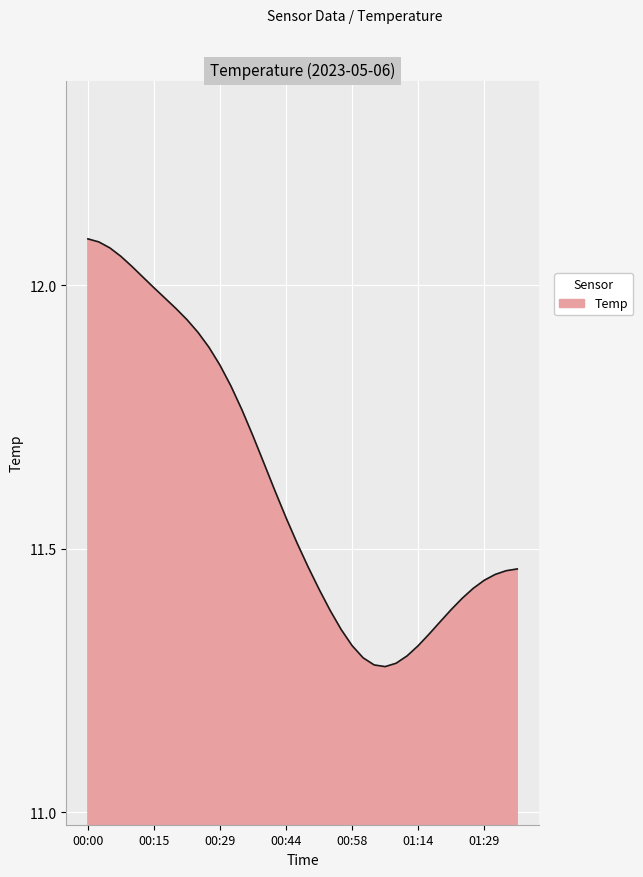

How many lines are shown in the chart?

1